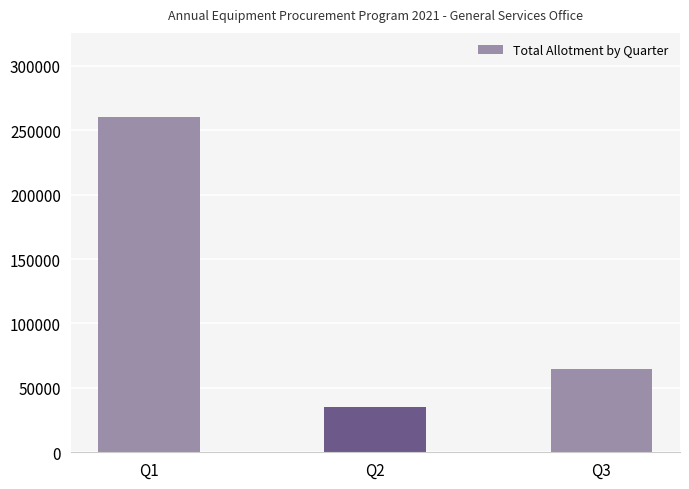

The value at Q1 is 121302.8. True or false?

False